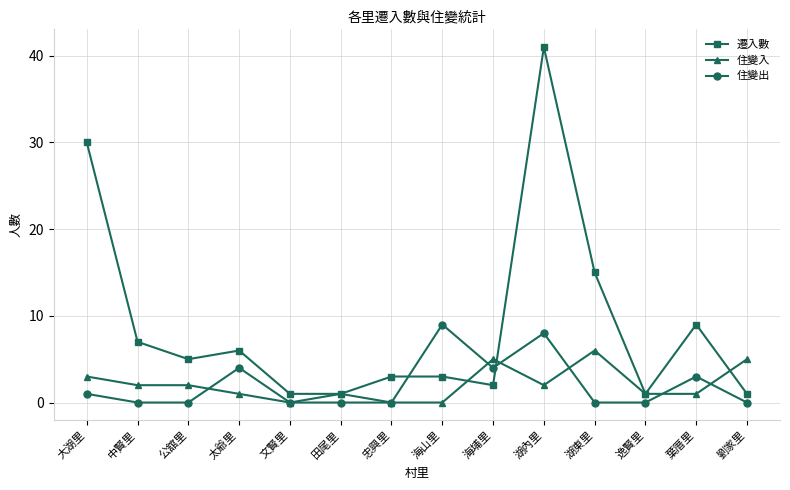

The value of 遷入數 at 逸賢里 is 1. True or false?

True